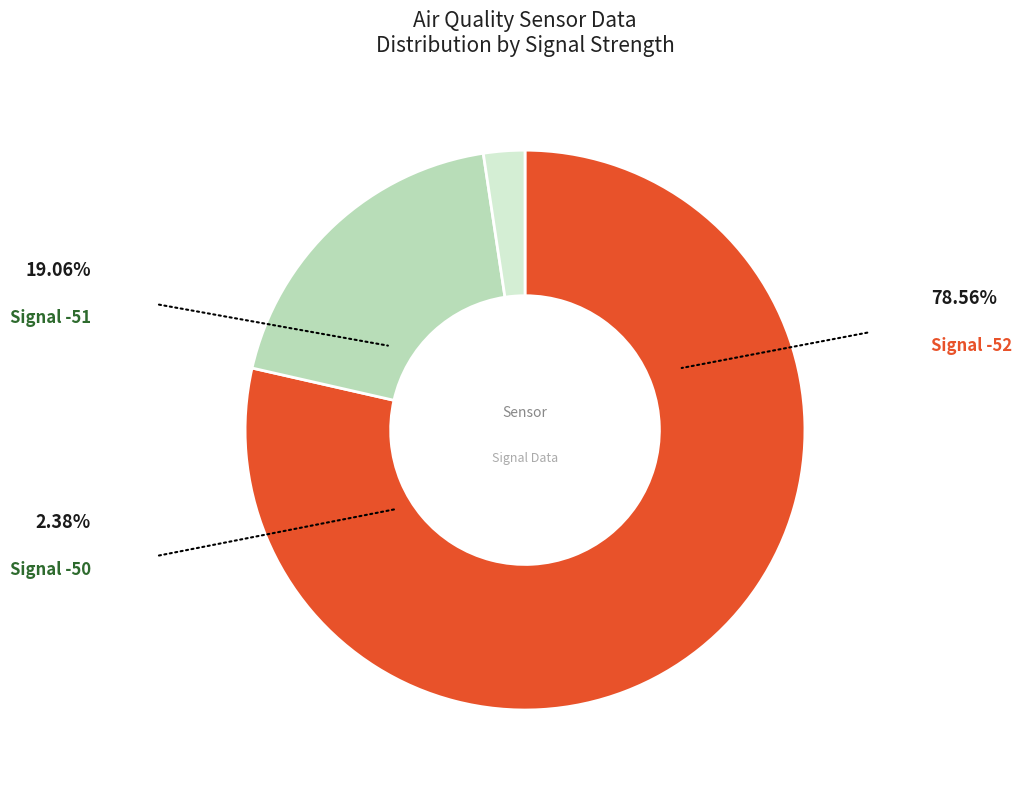

Is there a majority slice in this chart?

Yes